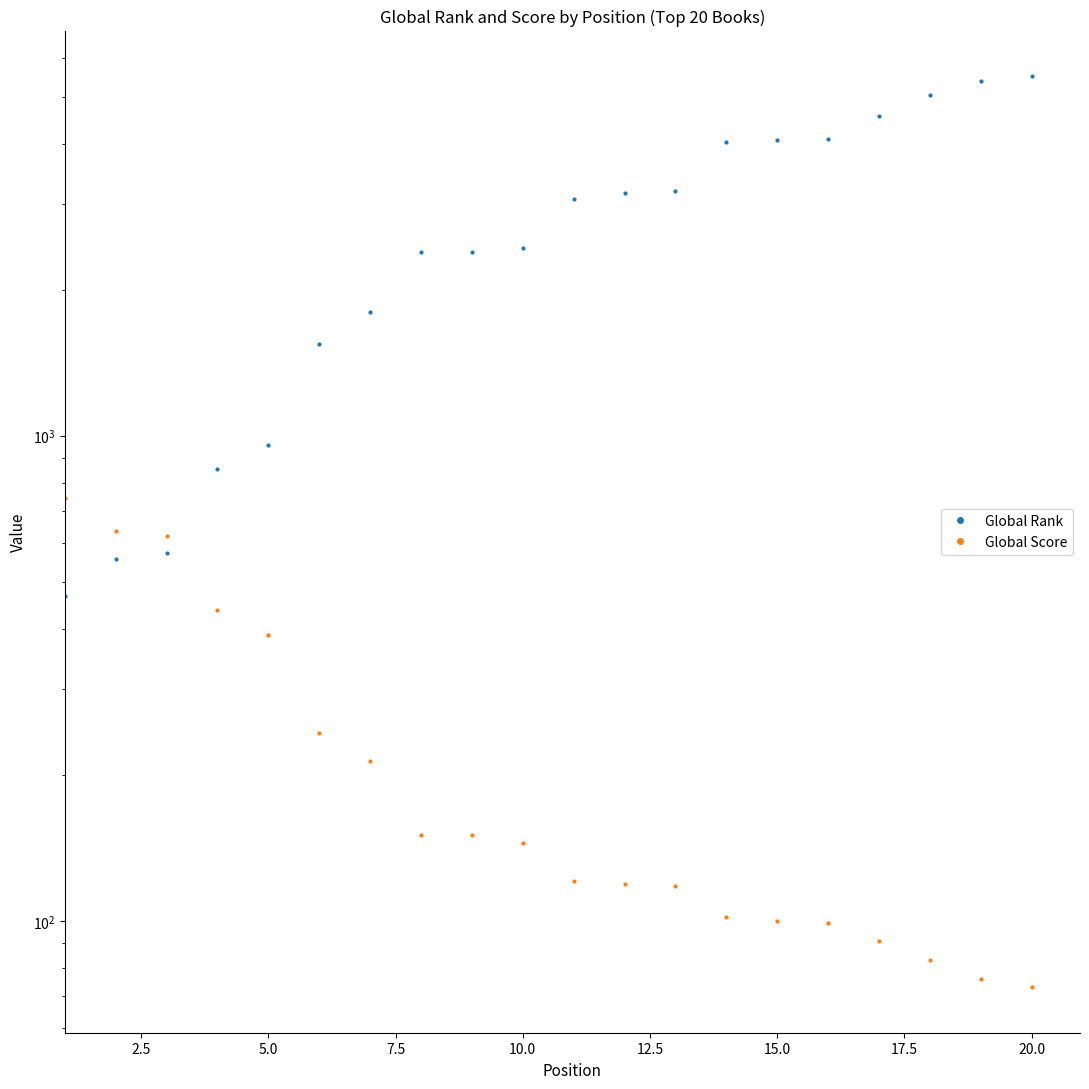

What is the maximum value for Global Rank?

5512